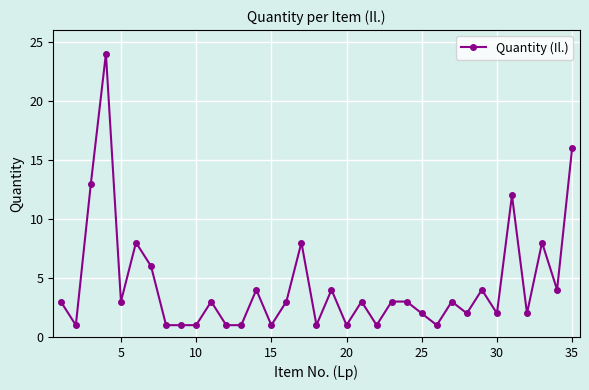

True or false: the data has more than 0 interior local peaks.

True